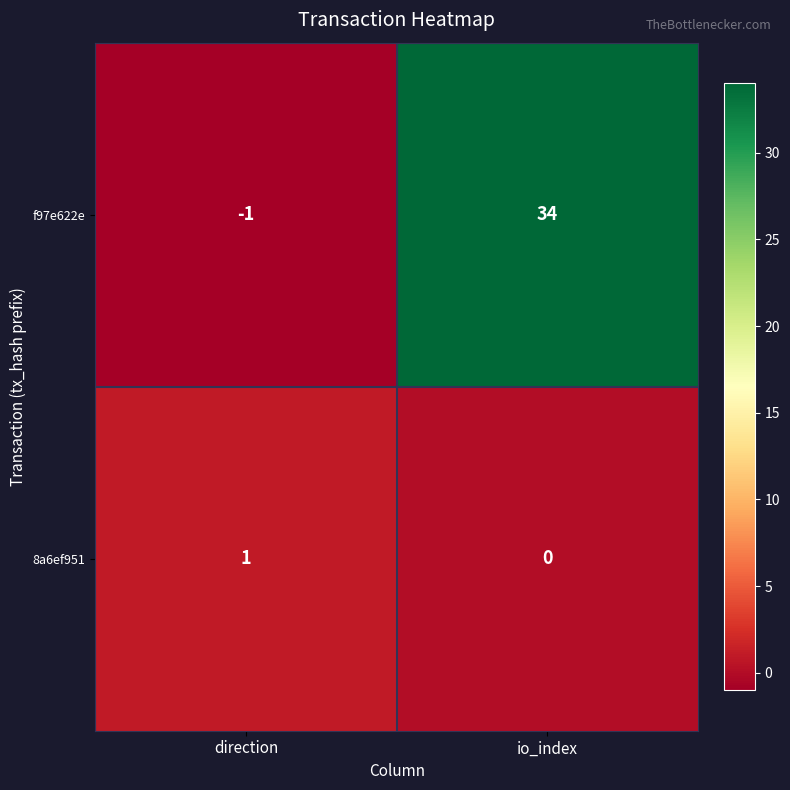

At which label is 8a6ef951 closest to 0?

io_index